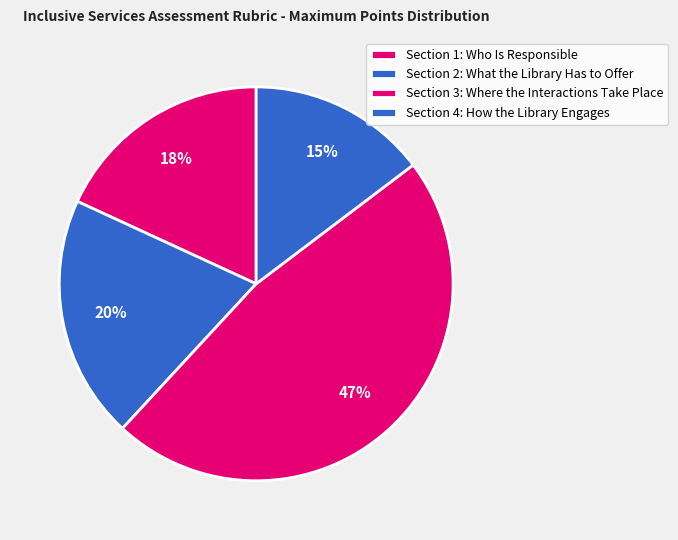

How many slices are in this pie chart?

4